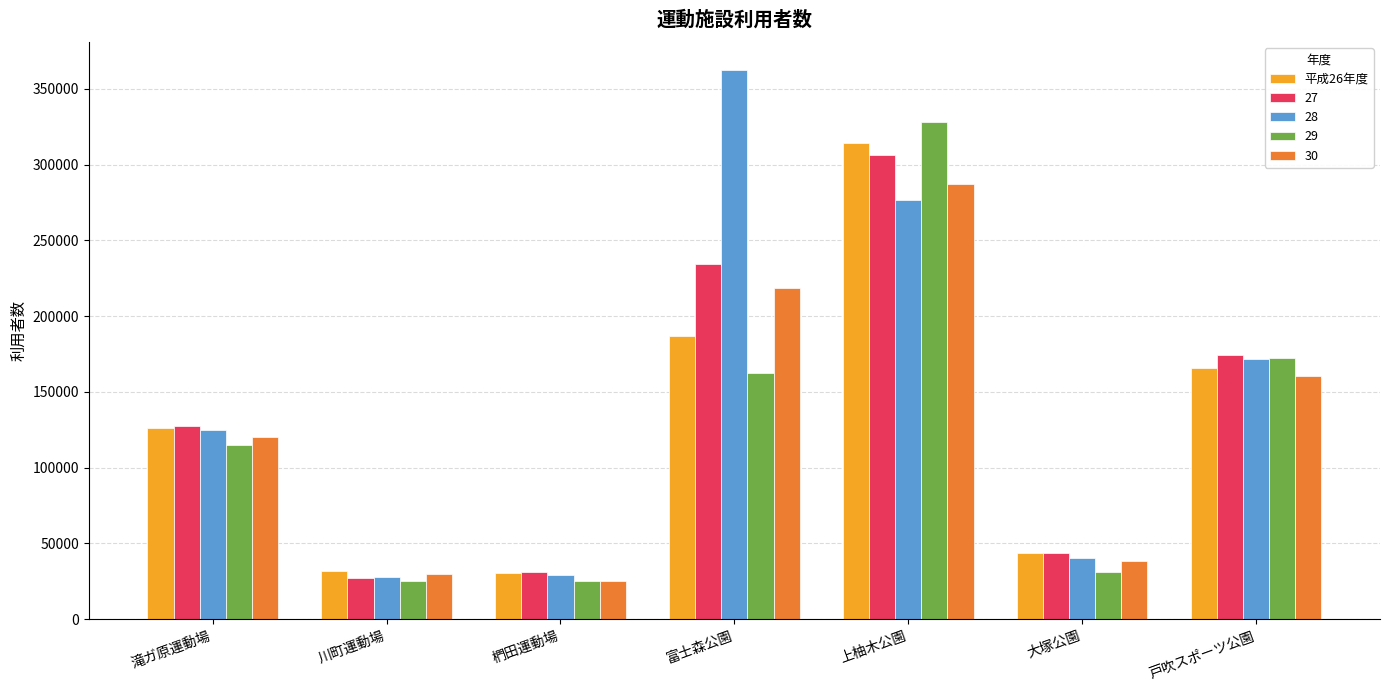

What is the difference between the second highest and minimum values in the 30 series?

193679